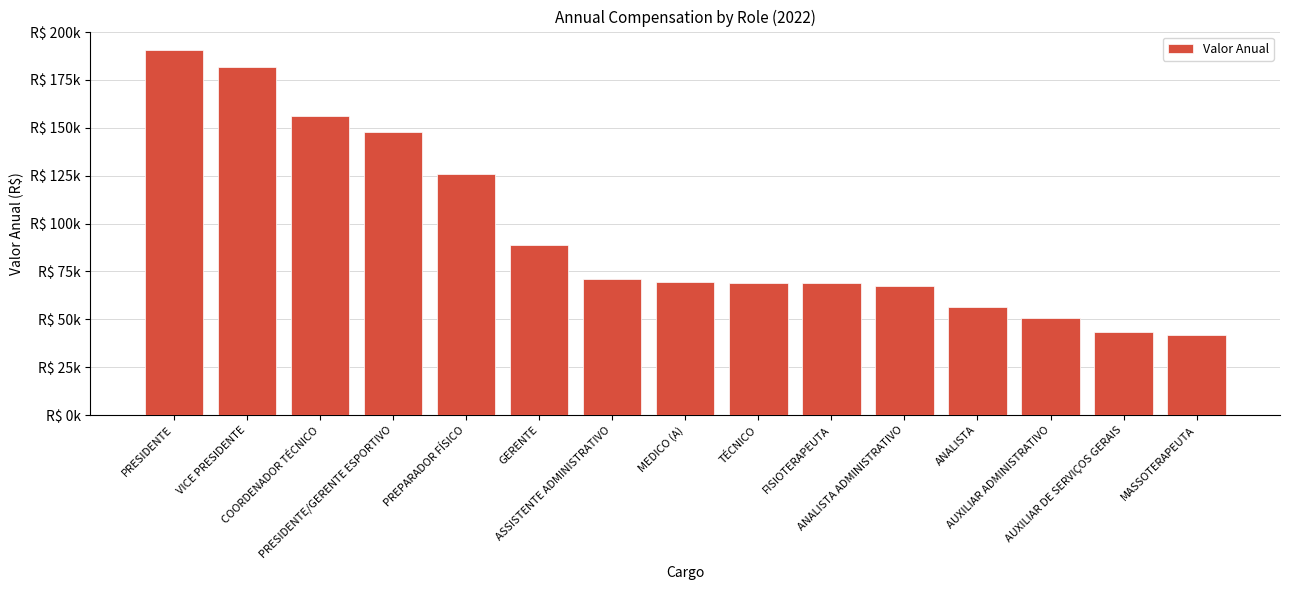

What is the average value?

95294.2